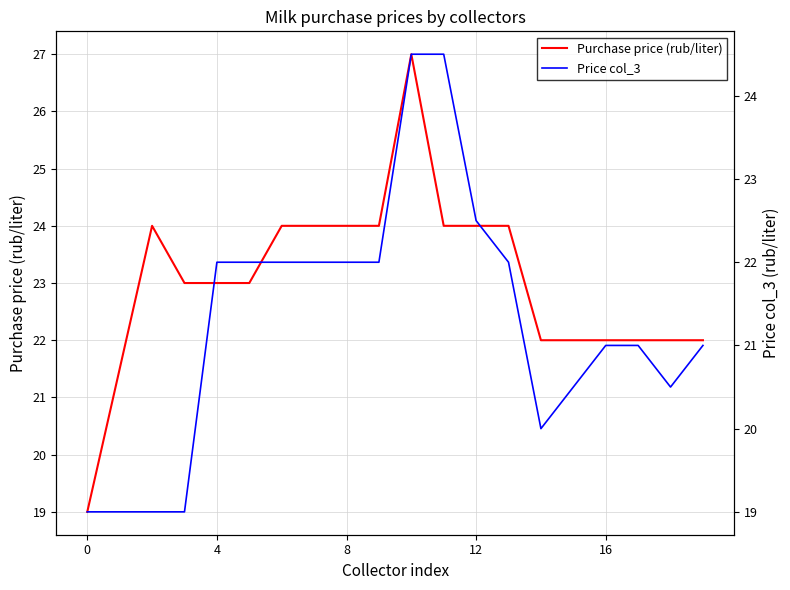

Between which two adjacent categories do Purchase price (rub/liter) and Price col_3 first intersect?

10 and 11